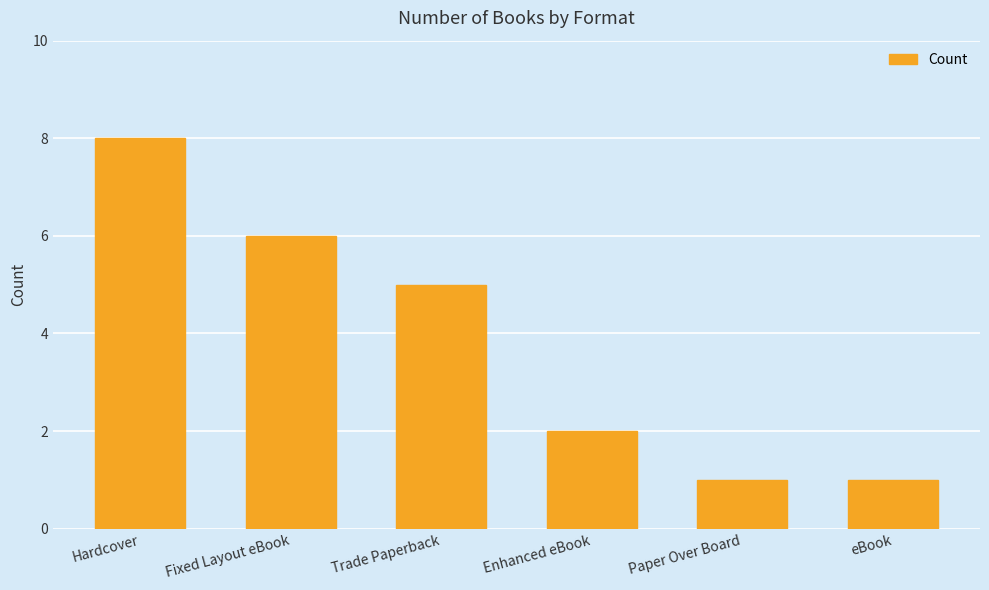

Which has a higher value, Hardcover or Trade Paperback?

Hardcover